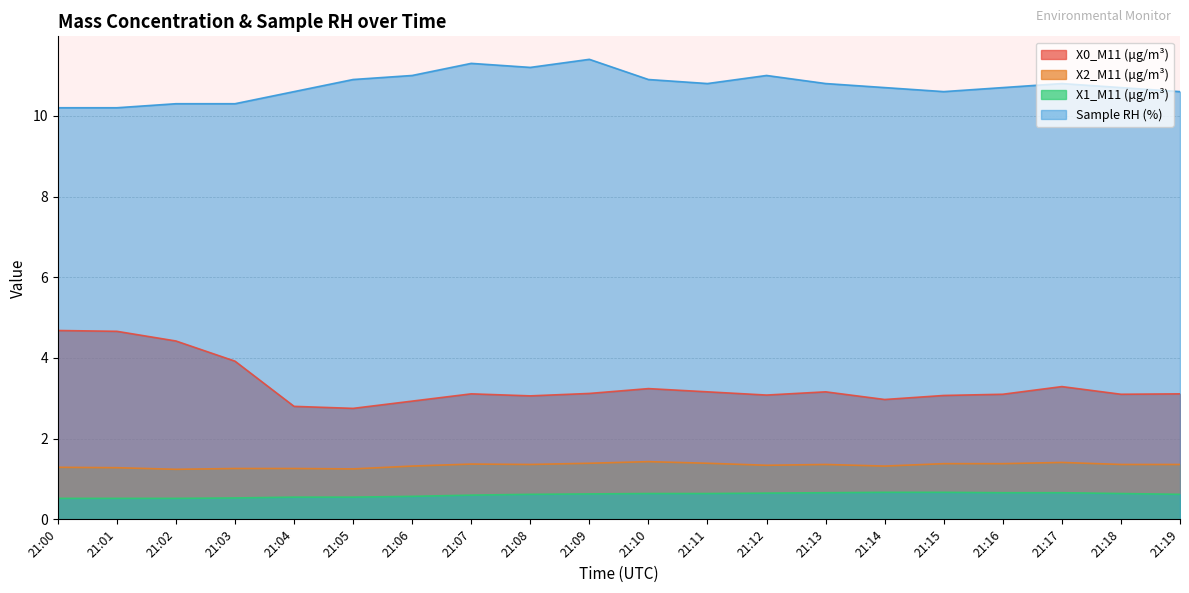

What is the sum of all X0_M11 (μg/m³) values?

66.7